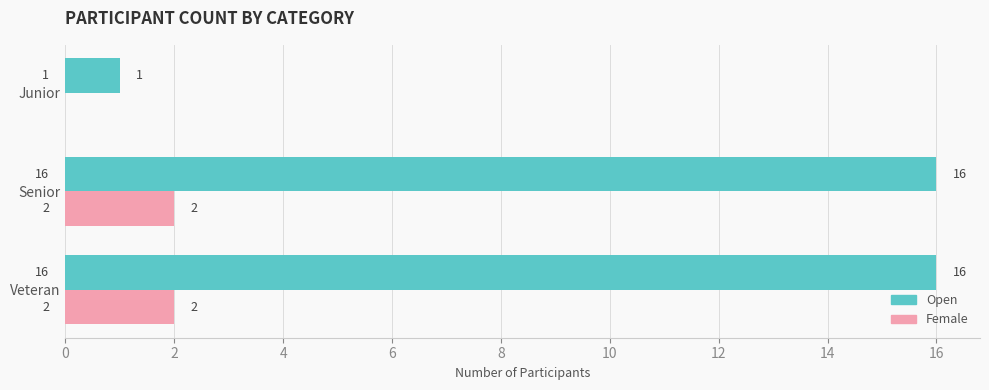

Count the Female values in the range 0 to 2.

3